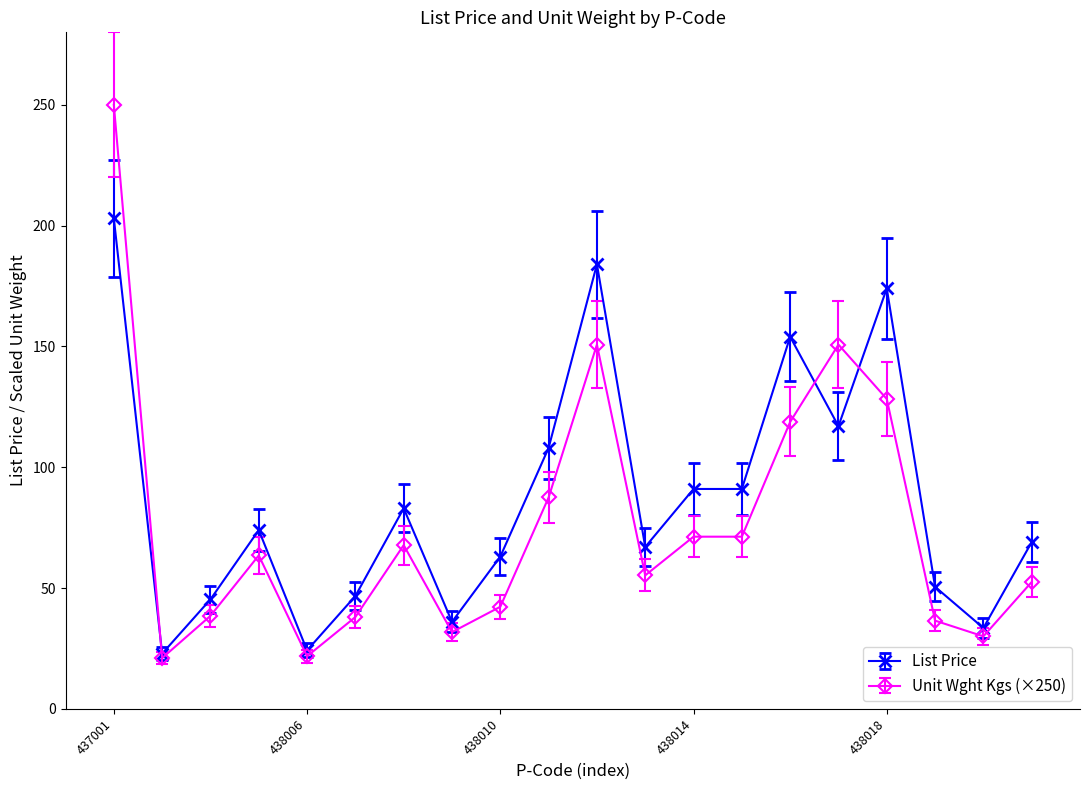

What is the maximum value shown in the chart?

250.0